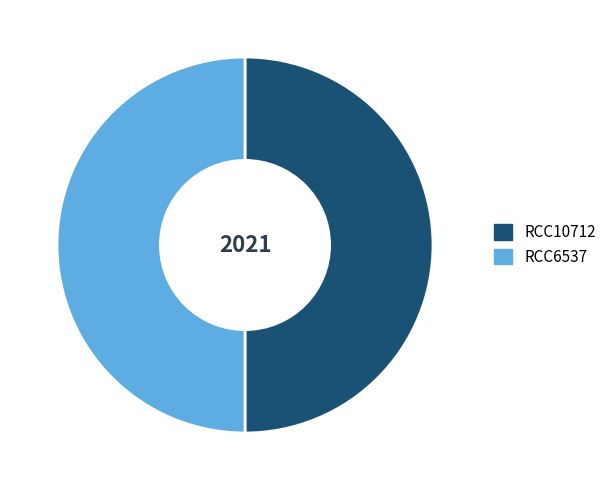

Is the sum of RCC10712 and RCC6537 greater than half?

Yes